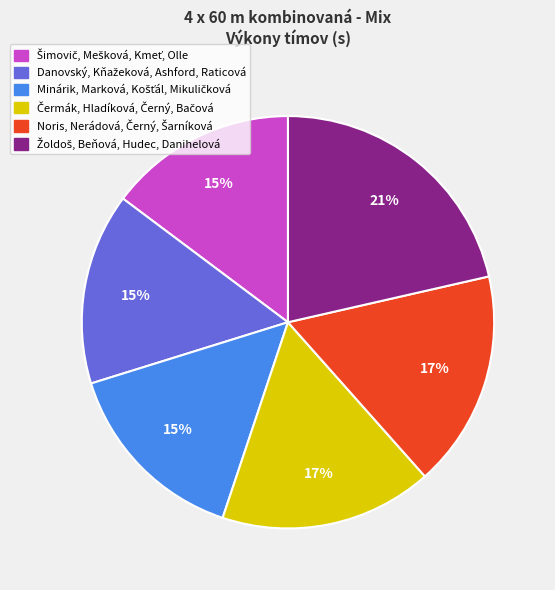

Is there any slice that represents more than half of the pie?

No